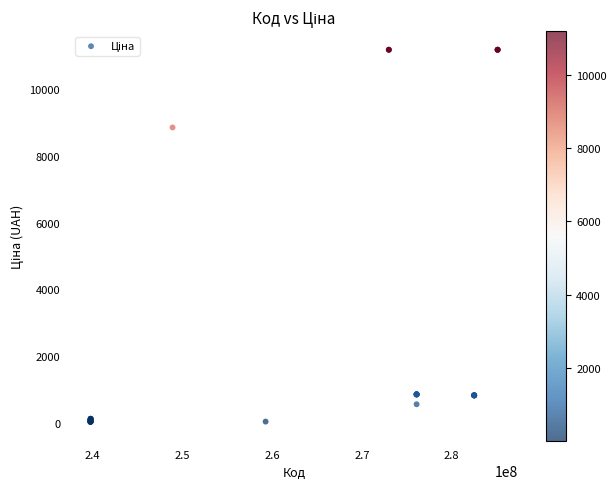

What Y value in the scatter plot is closest to 5602?

8856.7